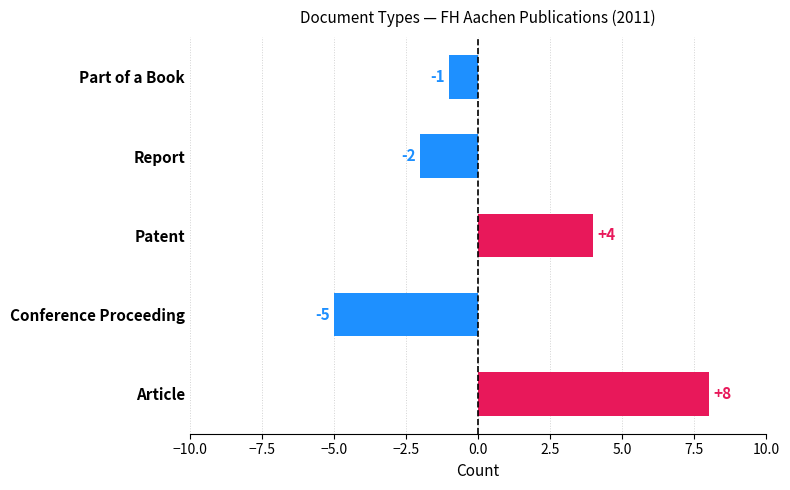

List the labels in order of value, largest first.

Article, Patent, Part of a Book, Report, Conference Proceeding